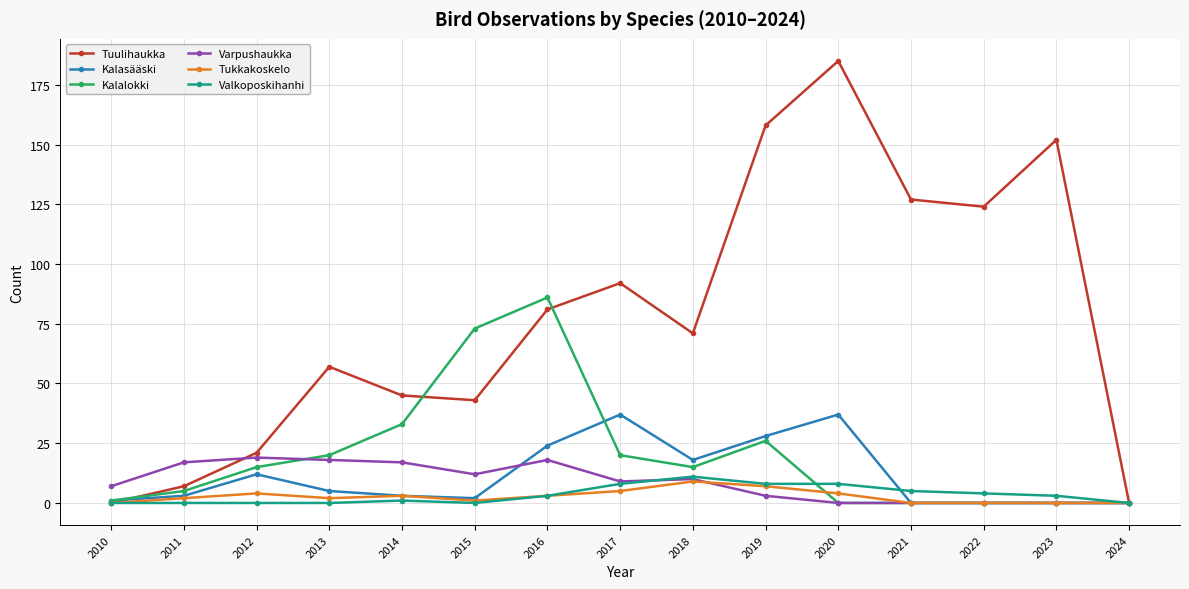

How many categories are shown in the chart?

15